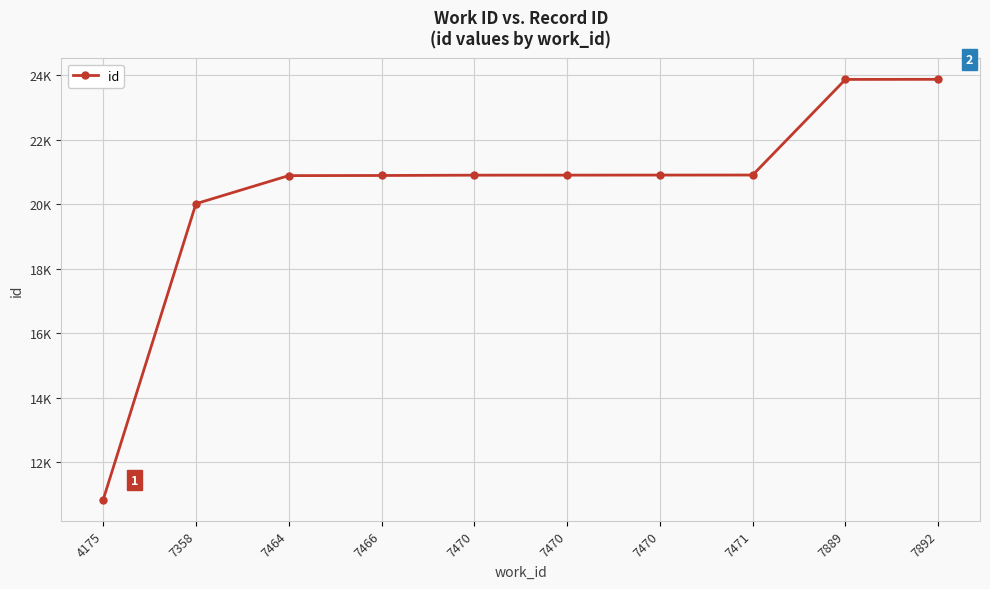

Where is the data nearest to the value 17351?

7358